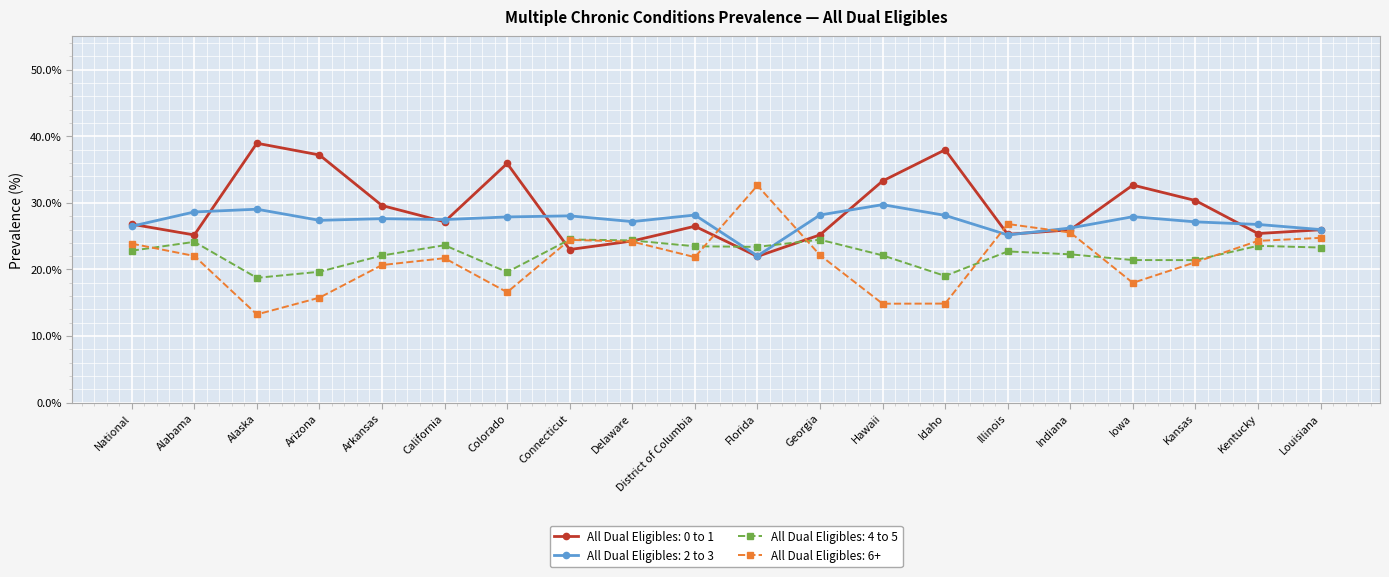

What value does the All Dual Eligibles: 0 to 1 series have at Arizona?

37.2